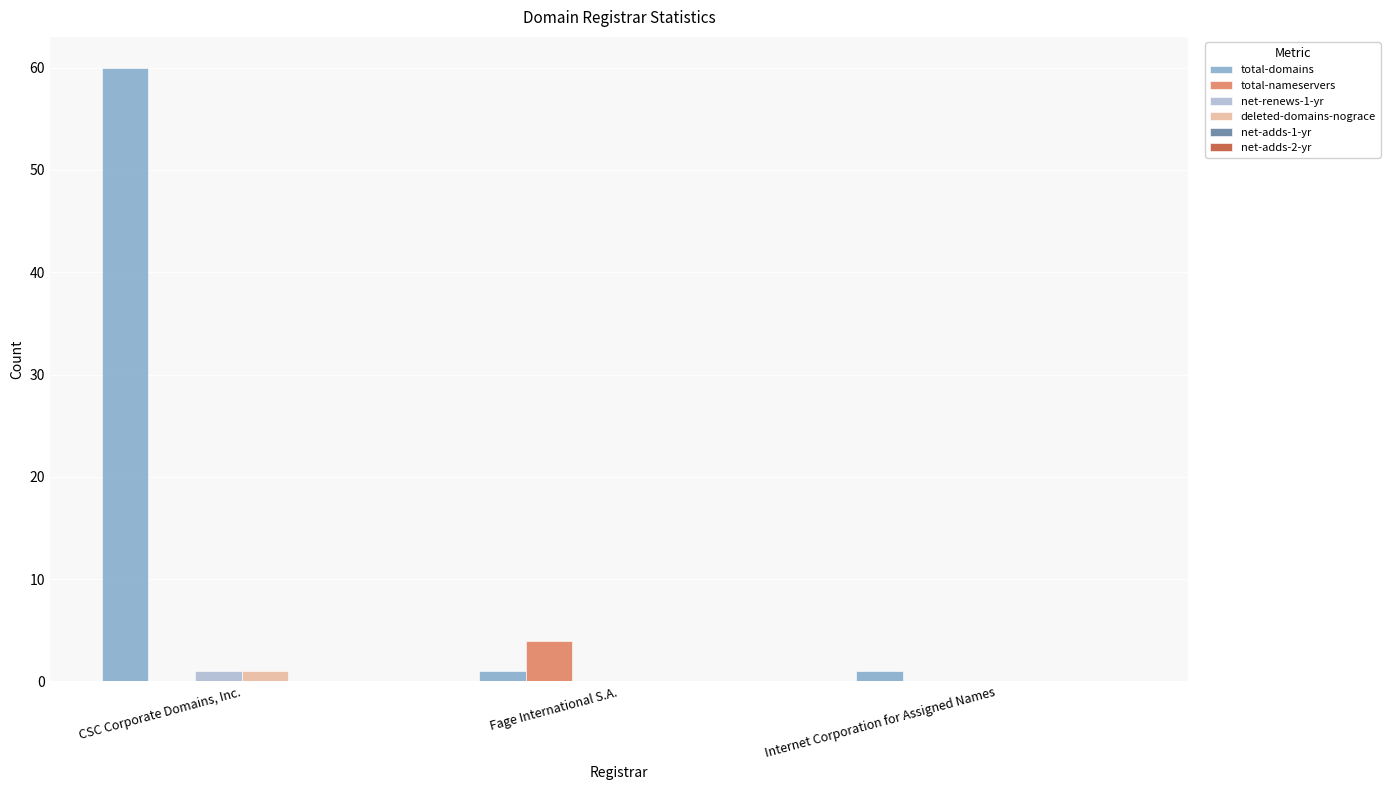

Is it true that total-nameservers equals 0 at Internet Corporation for Assigned Names?

True